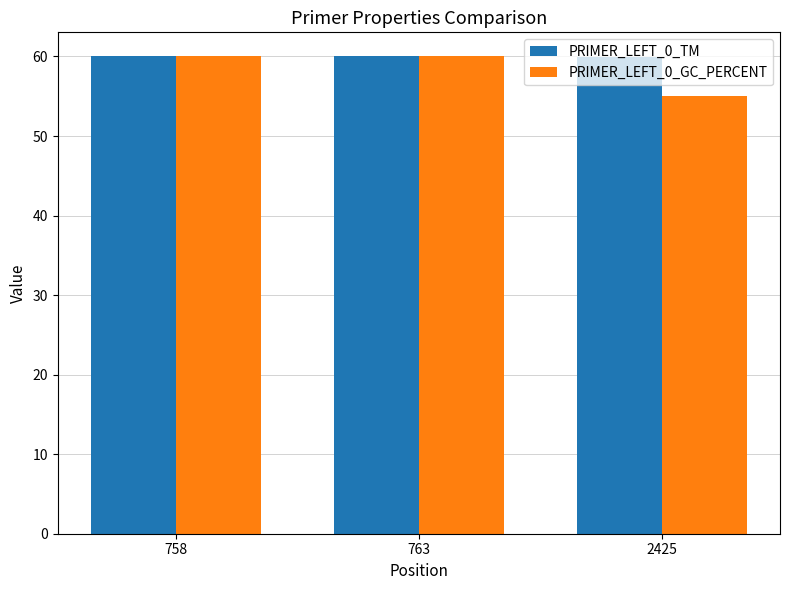

Reading right to left, what are all the values shown in this chart?

PRIMER_LEFT_0_TM: 60.0	60.0	60.0
PRIMER_LEFT_0_GC_PERCENT: 55.0	60.0	60.0